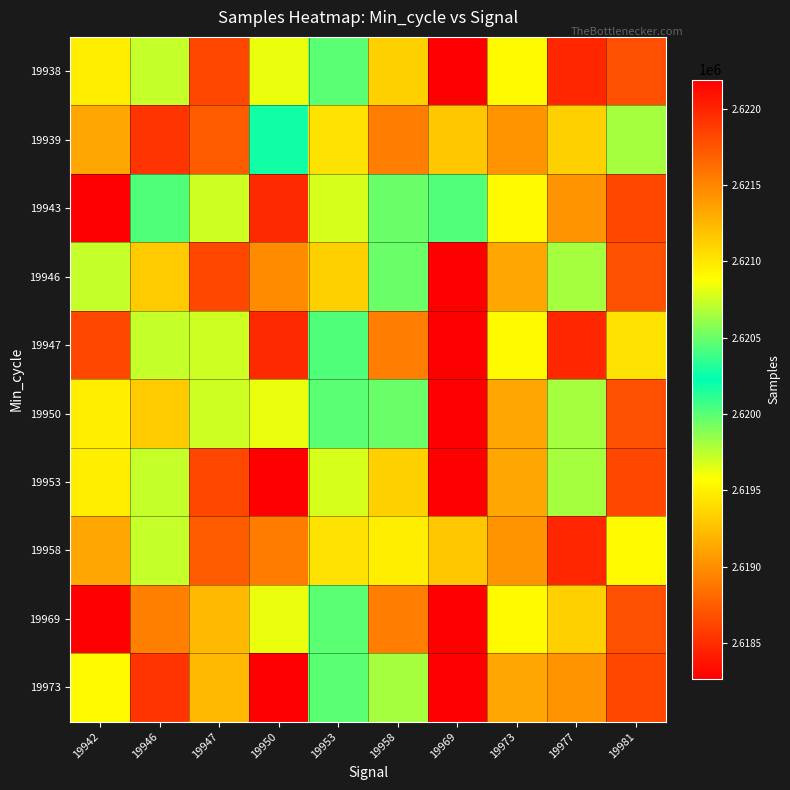

Reading left to right, what are all the values shown in this chart?

19938: 19942=2619486	19946=2619729	19947=2618636	19950=2619622	19953=2619995	19958=2619337	19969=2618265	19973=2619547	19977=2618468	19981=2618678
19939: 19942=2619128	19946=2621917	19947=2618747	19950=2620182	19953=2619434	19958=2618916	19969=2619291	19973=2619028	19977=2619337	19981=2619802
19943: 19942=2618269	19946=2620027	19947=2619705	19950=2618485	19953=2619679	19958=2619953	19969=2620018	19973=2619547	19977=2619028	19981=2618636
19946: 19942=2619729	19946=2621150	19947=2618636	19950=2618991	19953=2619337	19958=2619953	19969=2618265	19973=2619119	19977=2619802	19981=2618678
19947: 19942=2618636	19946=2619729	19947=2619705	19950=2618485	19953=2620027	19958=2618916	19969=2618265	19973=2619547	19977=2618468	19981=2619434
19950: 19942=2619486	19946=2621150	19947=2619705	19950=2619622	19953=2619995	19958=2619953	19969=2618265	19973=2619119	19977=2619802	19981=2618678
19953: 19942=2619486	19946=2619729	19947=2618636	19950=2622190	19953=2619679	19958=2619337	19969=2618265	19973=2619128	19977=2619802	19981=2618636
19958: 19942=2619128	19946=2619729	19947=2618747	19950=2618903	19953=2619434	19958=2619486	19969=2619291	19973=2619028	19977=2618468	19981=2619547
19969: 19942=2618265	19946=2618925	19947=2619220	19950=2619622	19953=2619995	19958=2618916	19969=2618265	19973=2619547	19977=2619337	19981=2618678
19973: 19942=2619547	19946=2621917	19947=2619220	19950=2622190	19953=2619995	19958=2619802	19969=2618265	19973=2619119	19977=2619028	19981=2618636